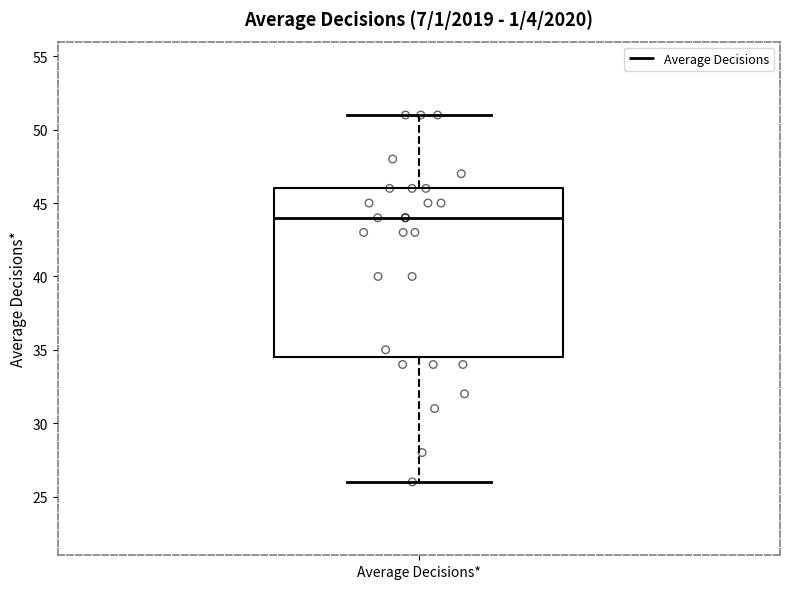

Read this box plot against the y-axis: the position of the median line, the range covered by the box, and the ends of both whiskers. The values are not printed on the chart, so give them approximately, as read against the axis.

median 44.0, box 34.5 to 46.0, whiskers 26.0 to 51.0